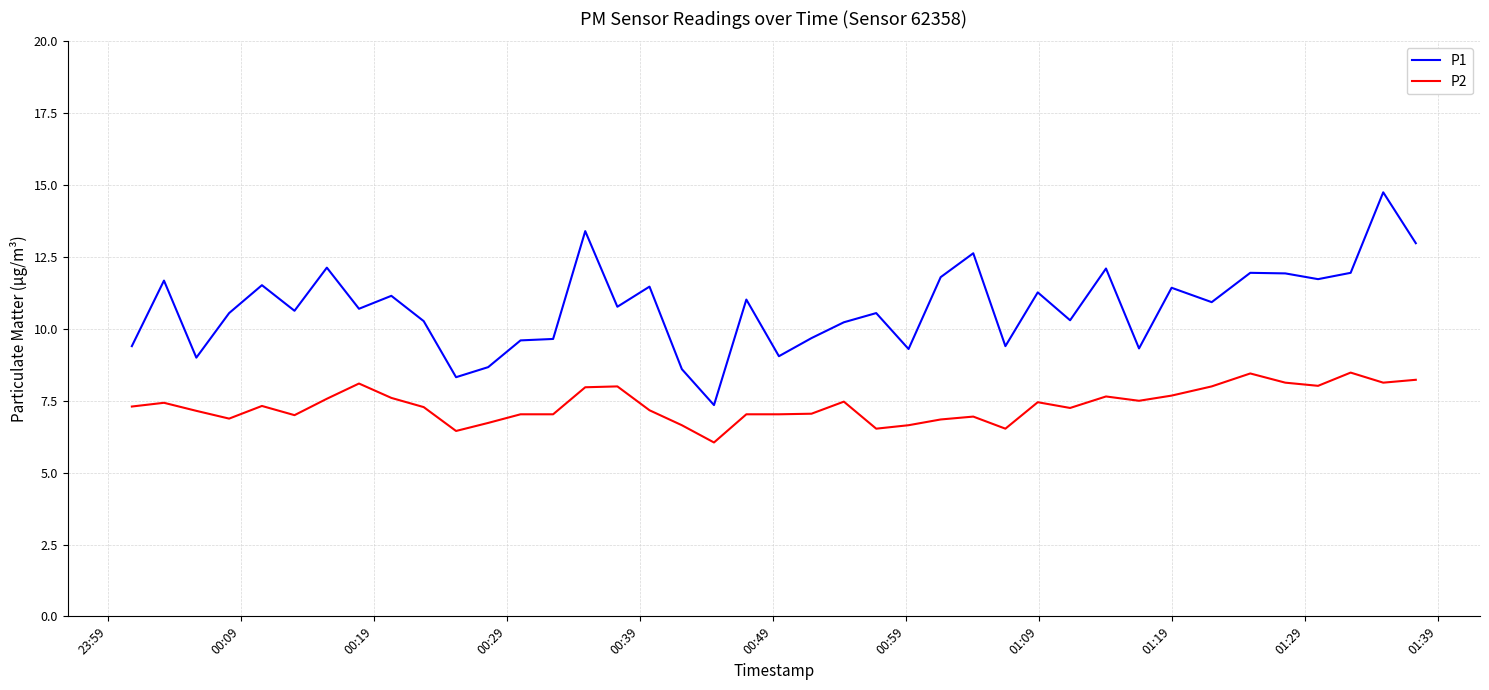

What is the maximum value for P2?

8.5